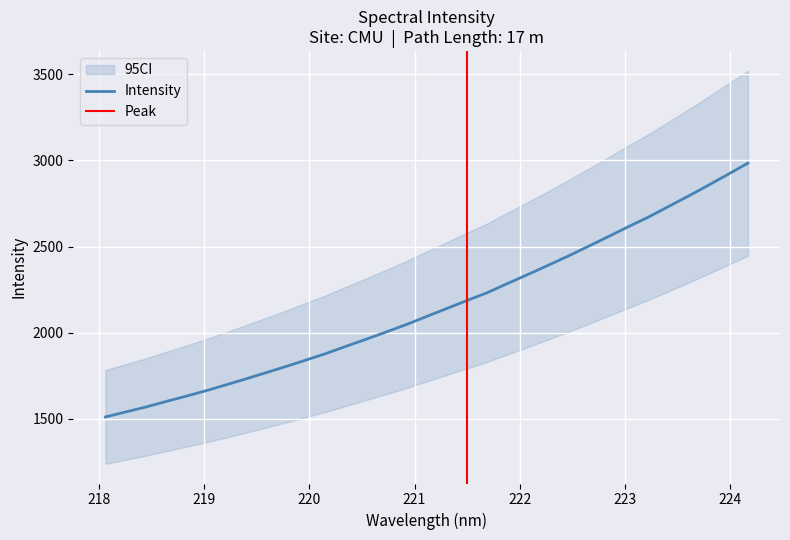

What is the greatest value displayed?

2984.3